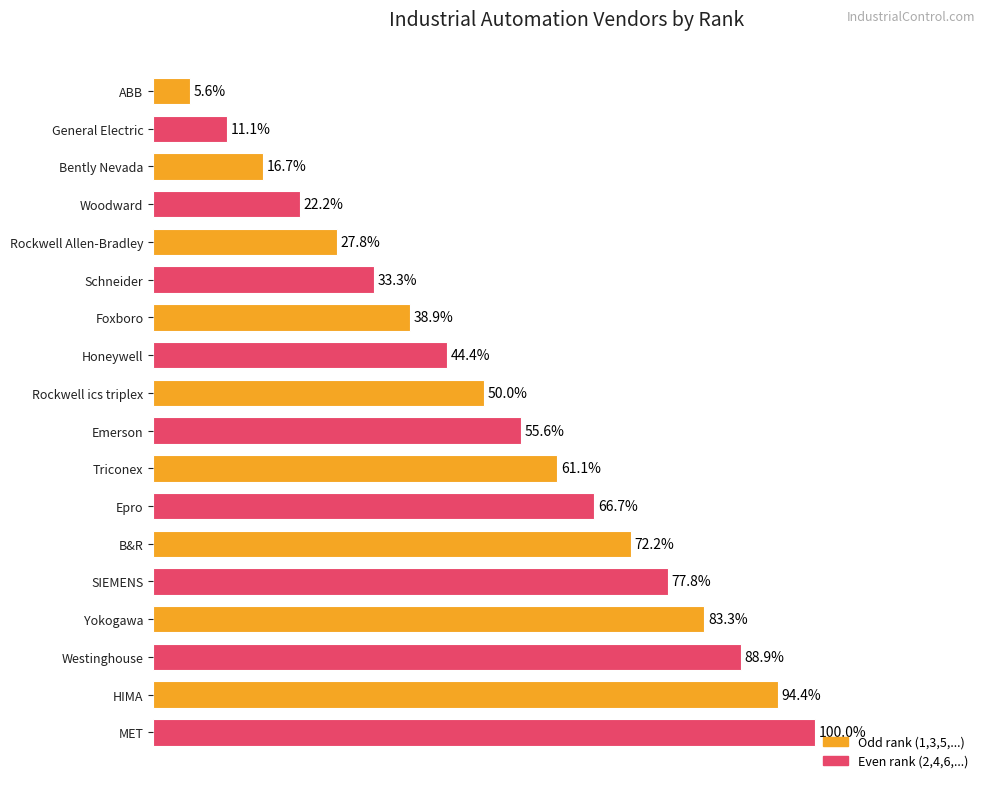

Are the bars horizontal?

Yes